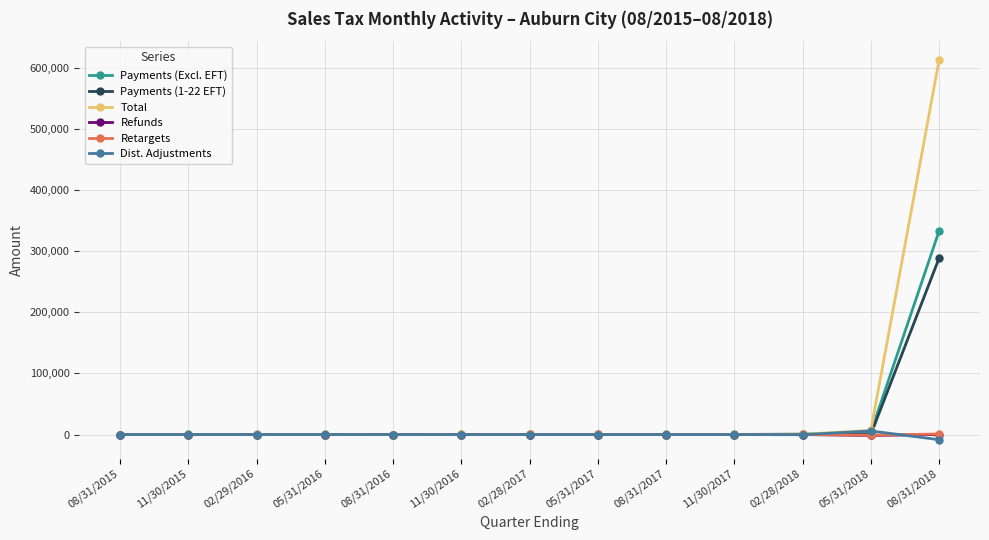

Which series has the largest total across all categories?

Total